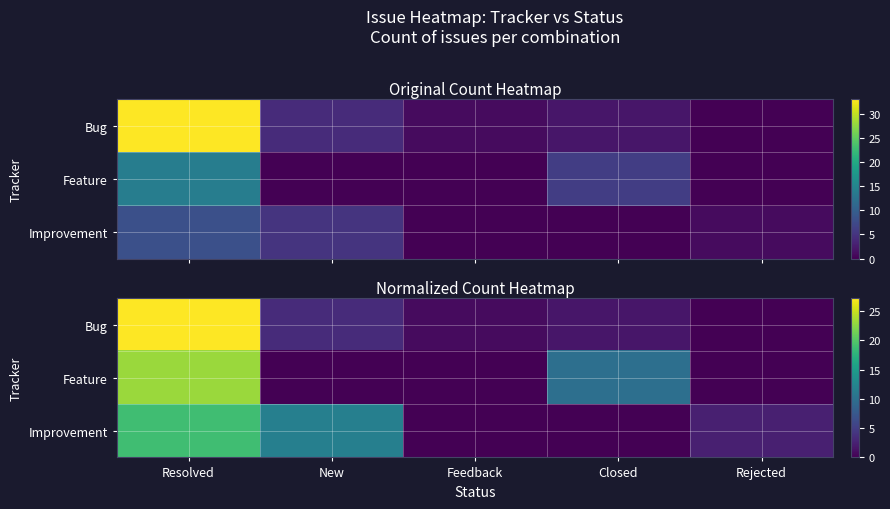

At which label does Bug first exceed 1?

Resolved